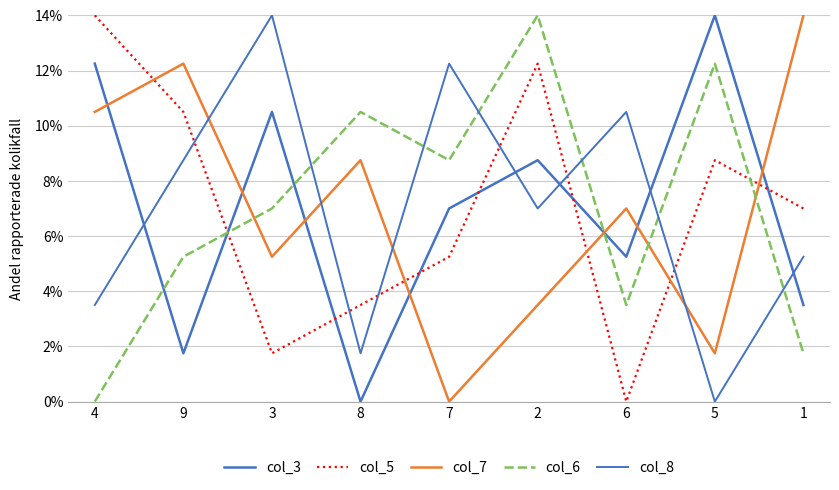

How many lines are shown in the chart?

5